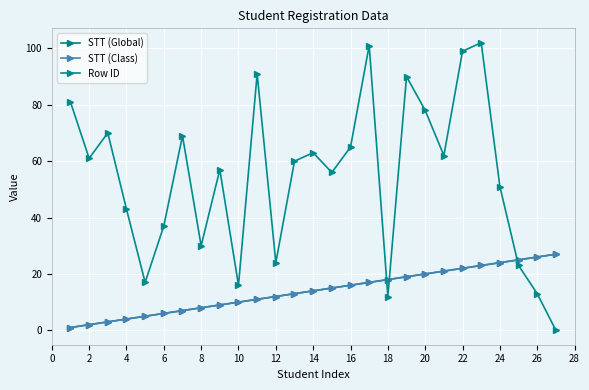

Does the chart display data point markers on the line(s)?

Yes